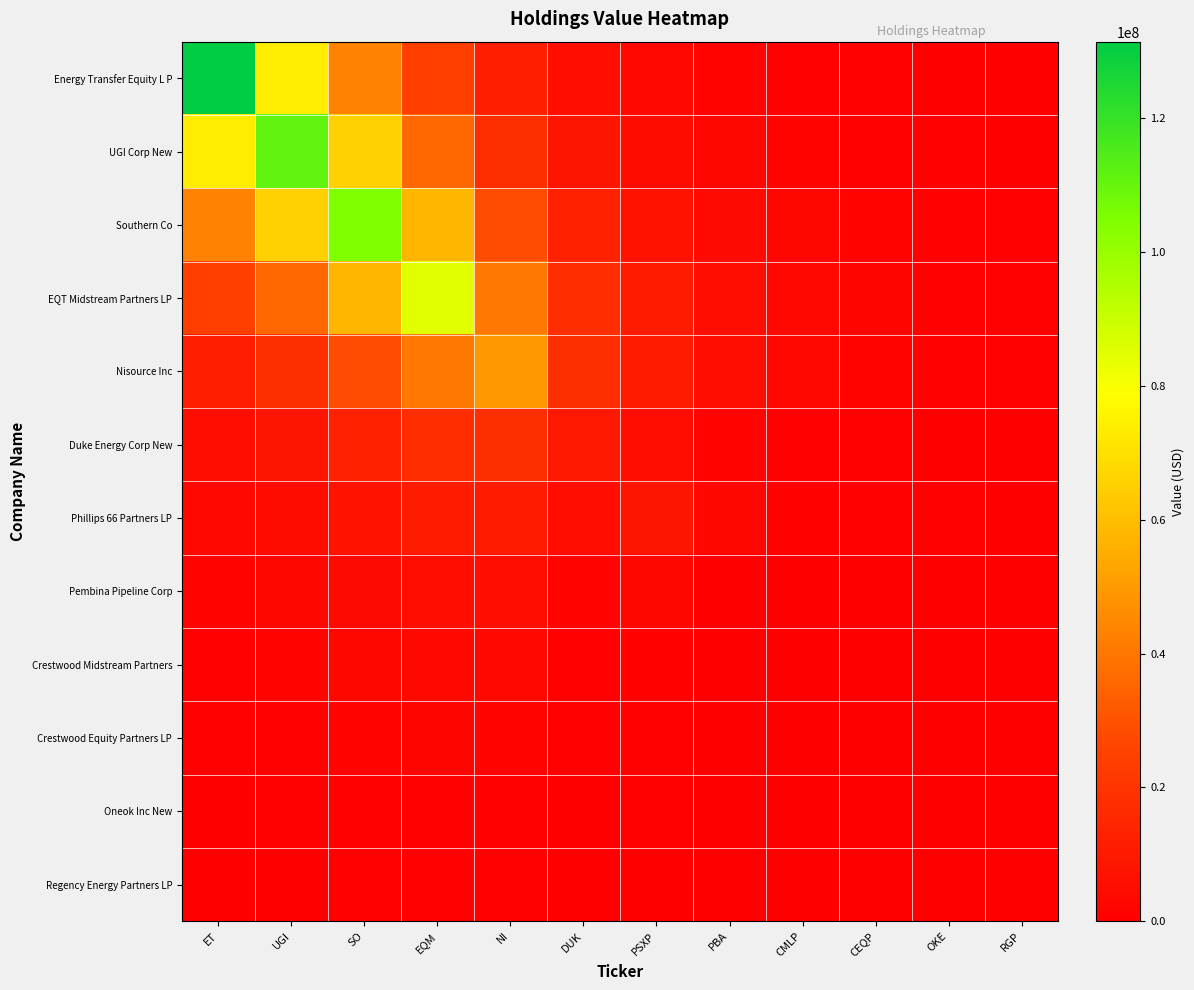

Reading left to right, transcribe all the data shown in this chart.

Energy Transfer Equity L P: ET=131461000.0	UGI=73554882.9	SO=43484269.6	EQM=24129518.6	NI=12212859.0	DUK=5783750.0	PSXP=3464781.7	PBA=1985432.7	CMLP=1203896.1	CEQP=730199.9	OKE=442888.6	RGP=268625.5
UGI Corp New: ET=73554882.9	UGI=111082000.0	SO=65513196.1	EQM=36034343.1	NI=17862015.6	DUK=8156792.9	PSXP=4876054.1	PBA=2766119.7	CMLP=1677192.9	CEQP=1017268.9	OKE=617004.8	RGP=374232.3
Southern Co: ET=43484269.6	UGI=65513196.1	SO=104944000.0	EQM=57549145.3	NI=28320463.0	DUK=12763491.4	PSXP=7623910.2	PBA=4308641.6	CMLP=2612427.1	CEQP=1584517.1	OKE=961058.2	RGP=582911.3
EQT Midstream Partners LP: ET=24129518.6	UGI=36034343.1	SO=57549145.3	EQM=84821000.0	NI=40589941.5	DUK=17342020.8	PSXP=10324678.8	PBA=5742073.1	CMLP=3481265.8	CEQP=2111494.5	OKE=1280686.1	RGP=776775.4
Nisource Inc: ET=12212859.0	UGI=17862015.6	SO=28320463.0	EQM=40589941.5	NI=49022000.0	DUK=17735563.0	PSXP=10437659.4	PBA=5473159.7	CMLP=3317203.1	CEQP=2011985.4	OKE=1220330.8	RGP=740168.1
Duke Energy Corp New: ET=5783750.0	UGI=8156792.9	SO=12763491.4	EQM=17342020.8	NI=17735563.0	DUK=9460000.0	PSXP=5211008.2	PBA=1746691.6	CMLP=1055405.7	CEQP=640135.9	OKE=388262.0	RGP=235492.8
Phillips 66 Partners LP: ET=3464781.7	UGI=4876054.1	SO=7623910.2	EQM=10324678.8	NI=10437659.4	DUK=5211008.2	PSXP=7723000.0	PBA=2353035.7	CMLP=1420566.5	CEQP=861617.1	OKE=522597.2	RGP=316971.2
Pembina Pipeline Corp: ET=1985432.7	UGI=2766119.7	SO=4308641.6	EQM=5742073.1	NI=5473159.7	DUK=1746691.6	PSXP=2353035.7	PBA=36000.0	CMLP=10917.6	CEQP=6621.8	OKE=4016.3	RGP=2436.0
Crestwood Midstream Partners: ET=1203896.1	UGI=1677192.9	SO=2612427.1	EQM=3481265.8	NI=3317203.1	DUK=1055405.7	PSXP=1420566.5	PBA=10917.6	CMLP=0.0	CEQP=0.0	OKE=0.0	RGP=0.0
Crestwood Equity Partners LP: ET=730199.9	UGI=1017268.9	SO=1584517.1	EQM=2111494.5	NI=2011985.4	DUK=640135.9	PSXP=861617.1	PBA=6621.8	CMLP=0.0	CEQP=0.0	OKE=0.0	RGP=0.0
Oneok Inc New: ET=442888.6	UGI=617004.8	SO=961058.2	EQM=1280686.1	NI=1220330.8	DUK=388262.0	PSXP=522597.2	PBA=4016.3	CMLP=0.0	CEQP=0.0	OKE=0.0	RGP=0.0
Regency Energy Partners LP: ET=268625.5	UGI=374232.3	SO=582911.3	EQM=776775.4	NI=740168.1	DUK=235492.8	PSXP=316971.2	PBA=2436.0	CMLP=0.0	CEQP=0.0	OKE=0.0	RGP=0.0